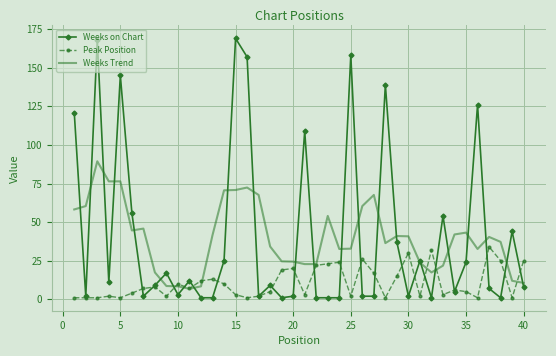

Rank the series by their maximum value, from highest to lowest.

Weeks on Chart, Weeks Trend, Peak Position